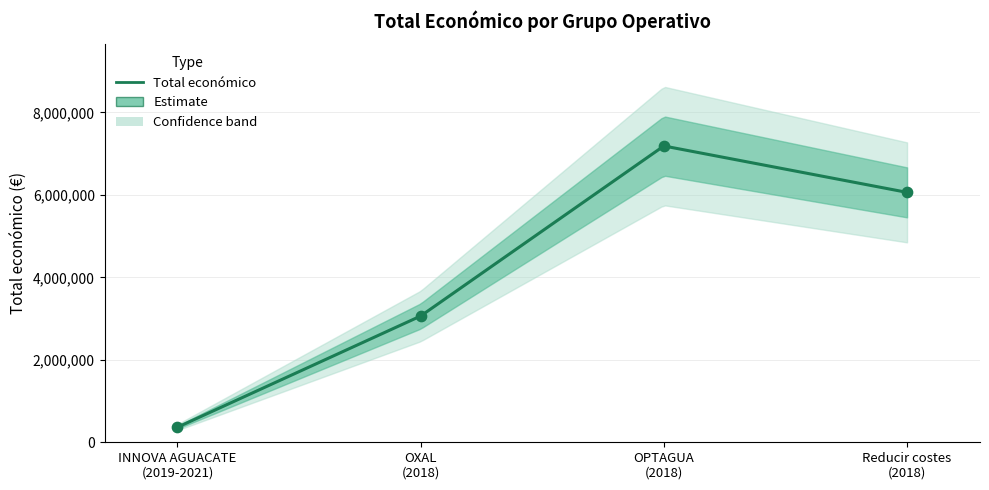

What is the change in value from OXAL (2018) to OPTAGUA (2018)?

+4124782